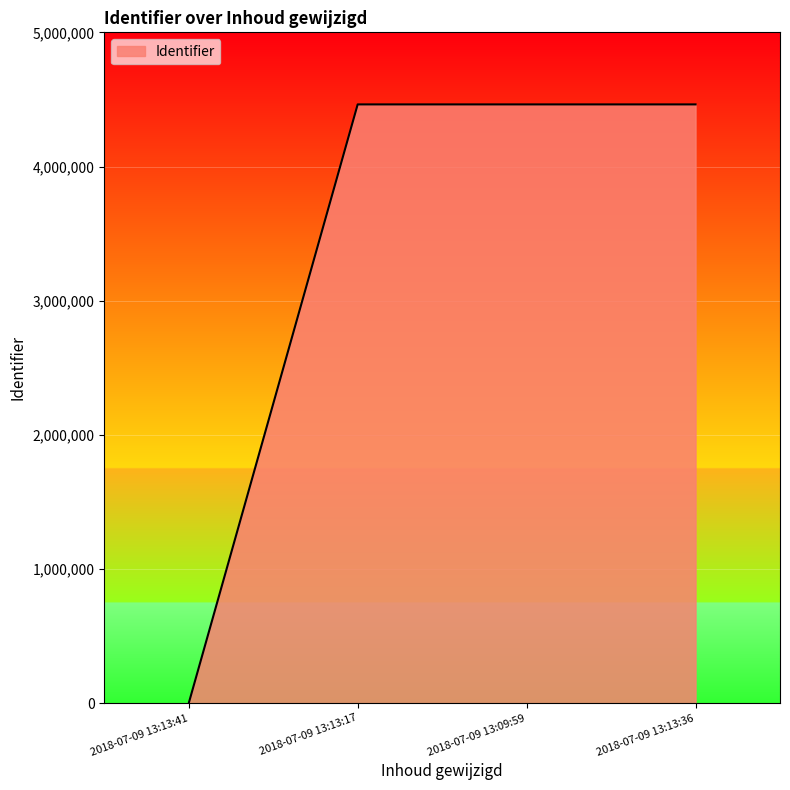

True or false: there are more than 1 points higher than both neighbors.

False